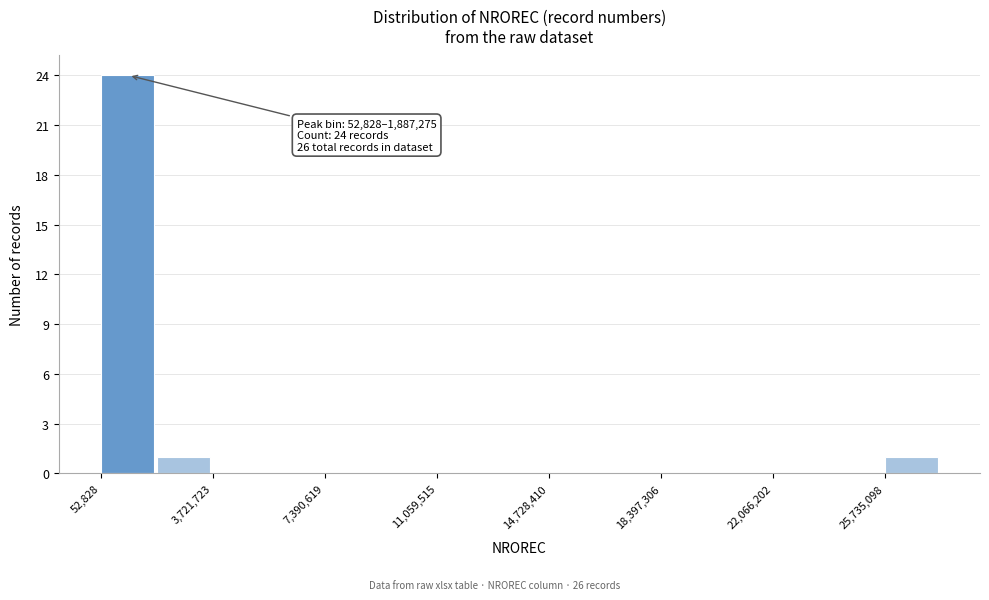

Around what value on the x-axis is the tallest bar? Give the approximate position of its centre, as read against the axis.

1000000